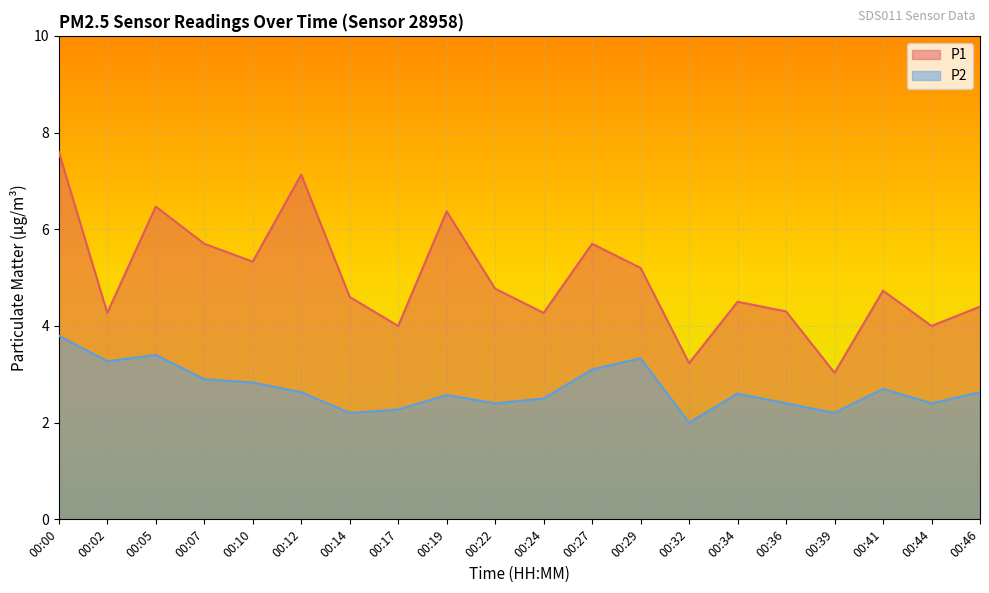

In P1, how many points are lower than both neighbors (excluding endpoints)?

7